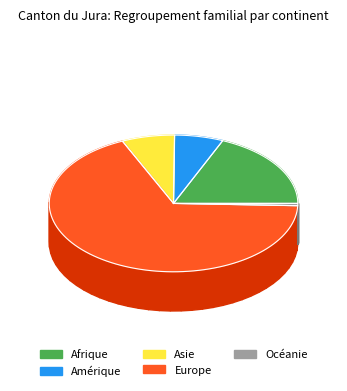

To the nearest percent, what portion does Afrique represent?

19%